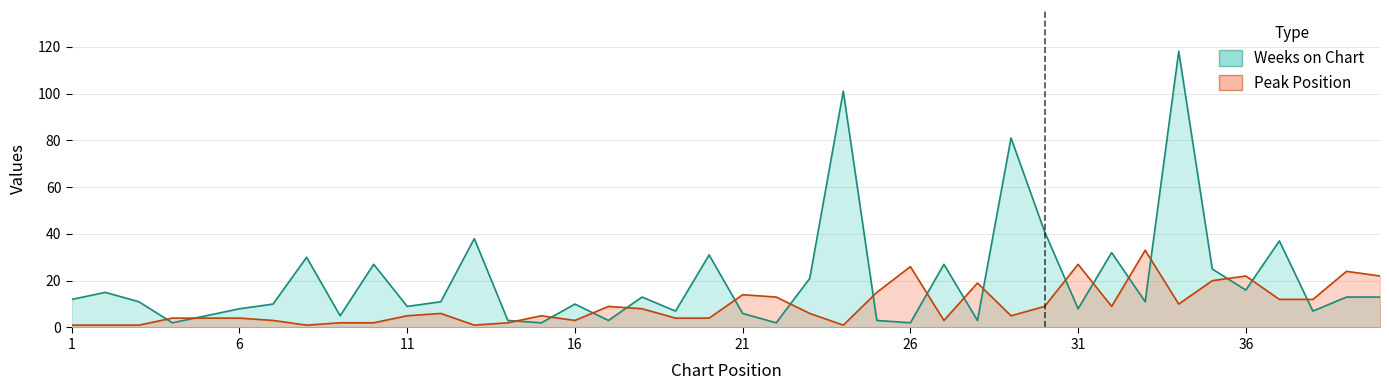

What is the greatest value displayed?

118